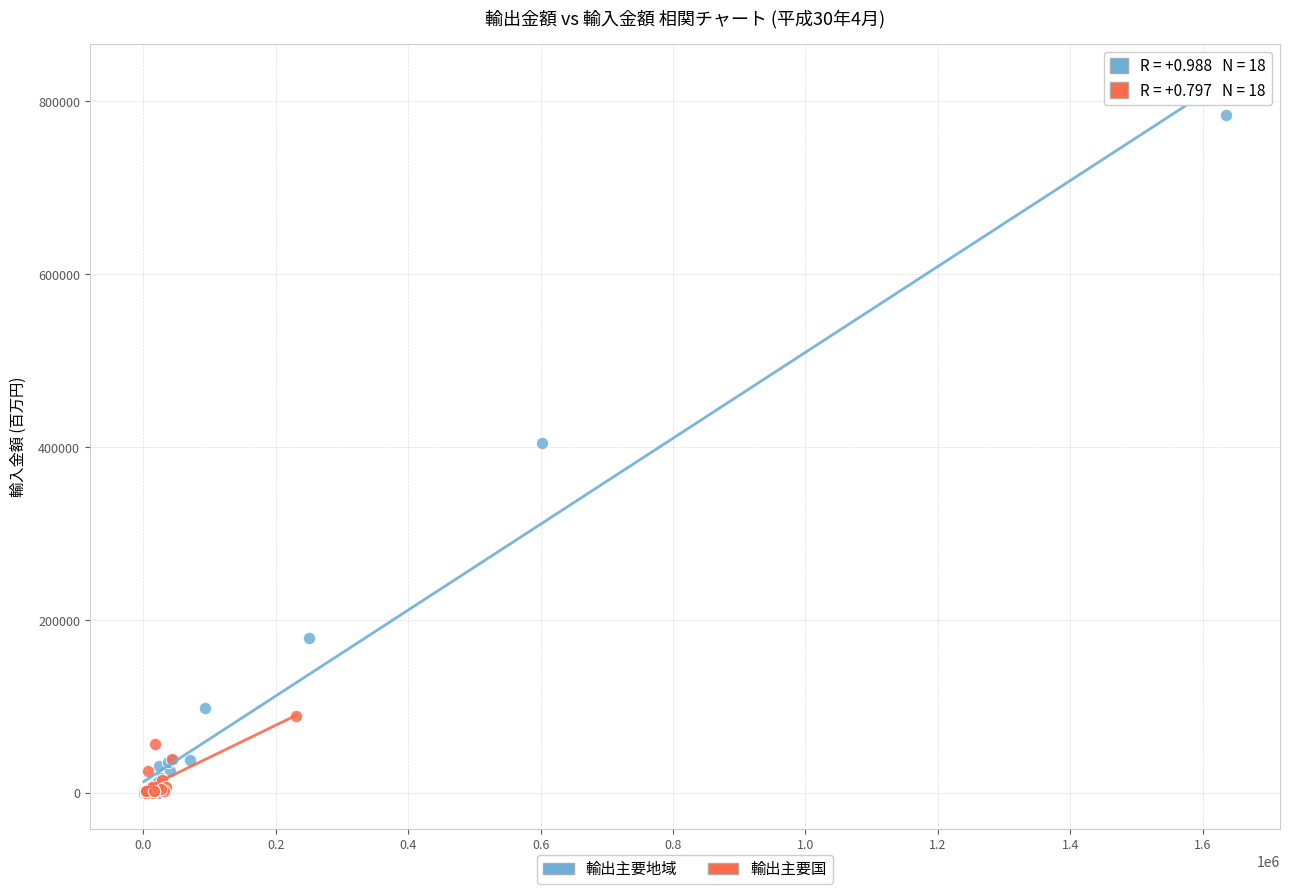

Which series contains the highest Y value?

輸出主要地域